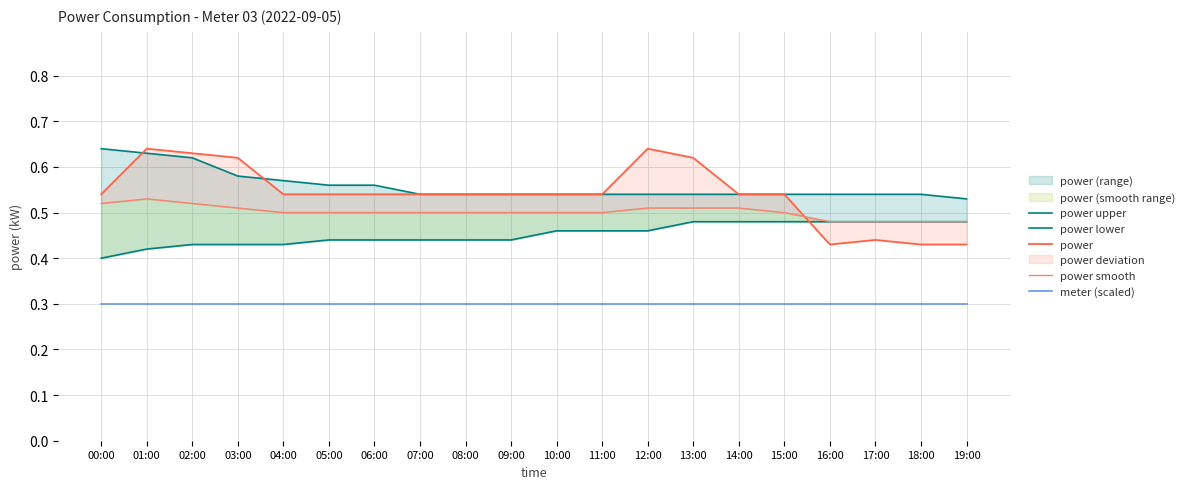

Is the value of power at 03:00 greater than the value of power upper at 05:00?

Yes